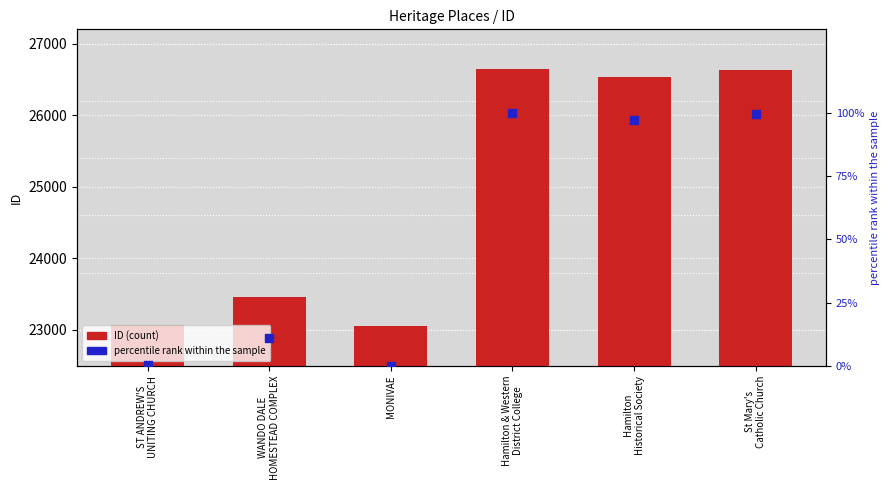

What are all the series names shown in the legend?

ID (count), percentile rank within the sample